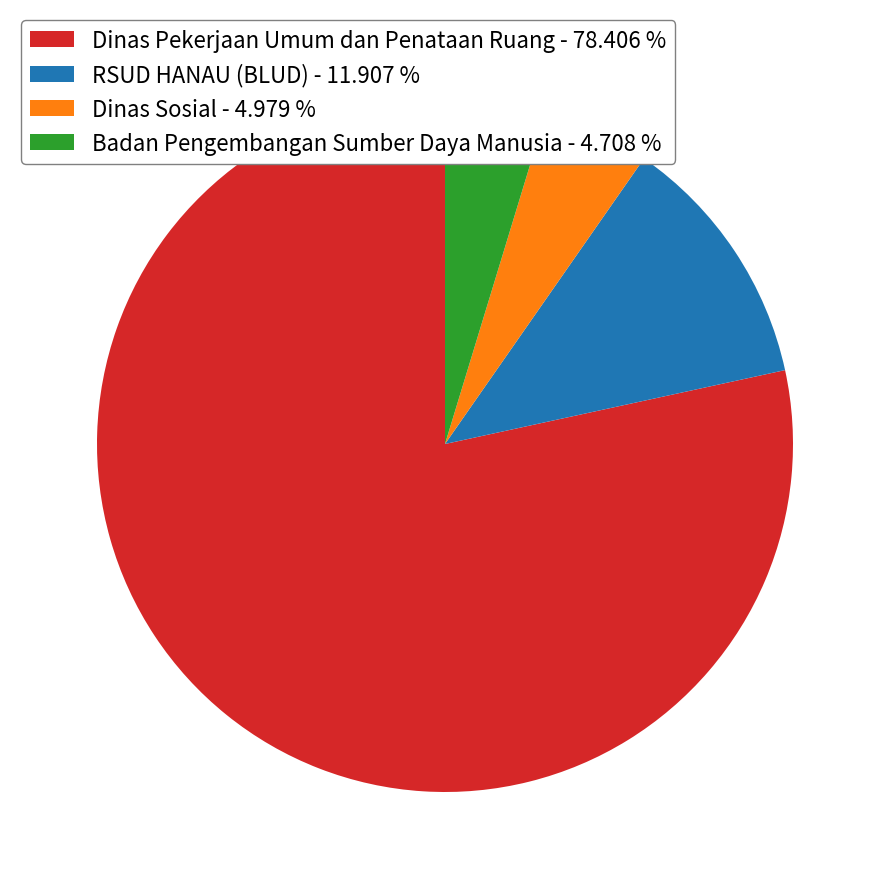

Does any single category account for the majority?

Yes